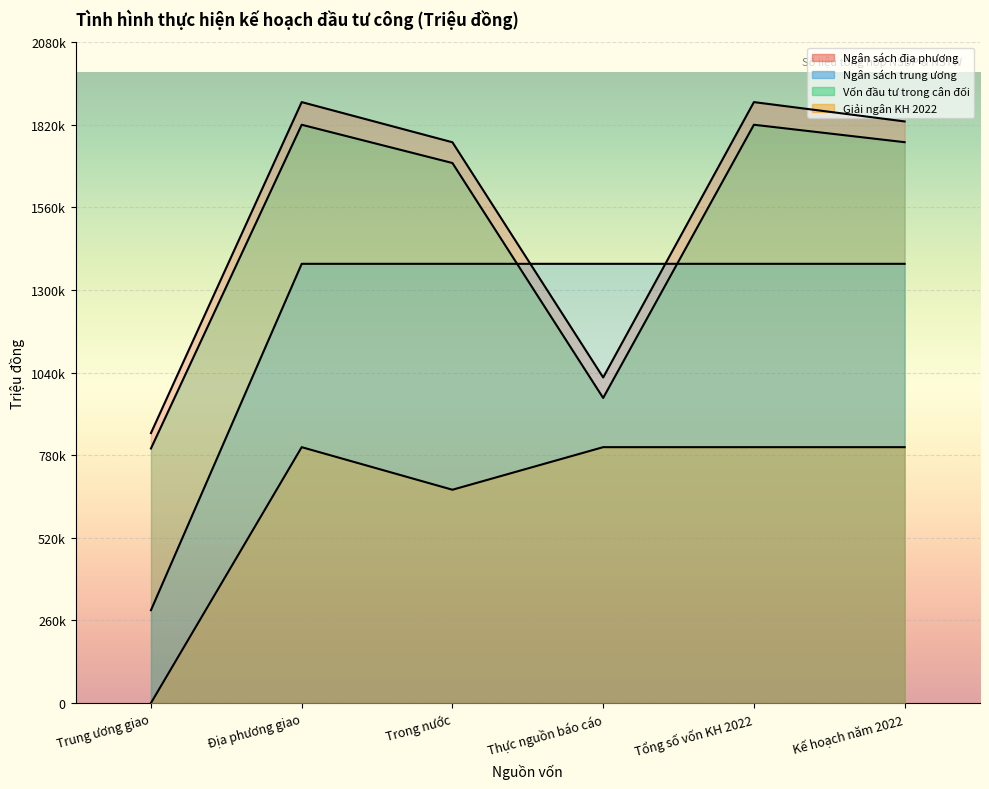

True or false: Ngân sách trung ương and Giải ngân KH 2022 intersect in this chart.

False